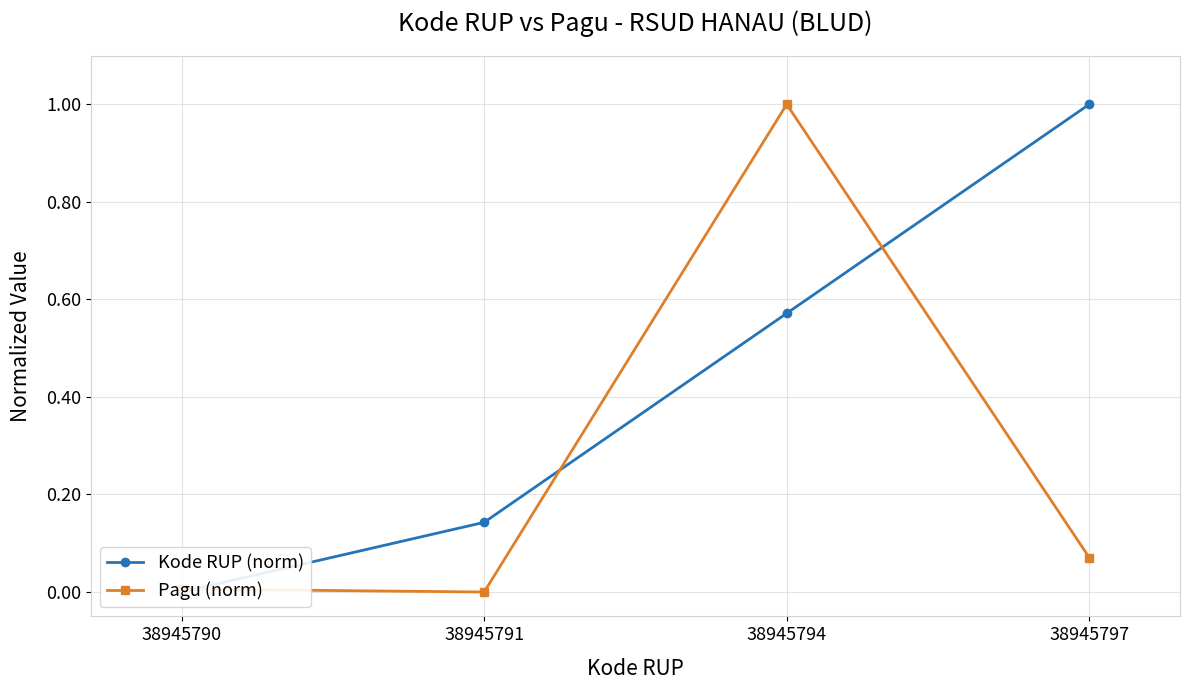

Reading right to left, list all the values displayed in this chart.

Kode RUP (norm): 1.0	0.6	0.1	0.0
Pagu (norm): 0.1	1.0	0.0	0.0